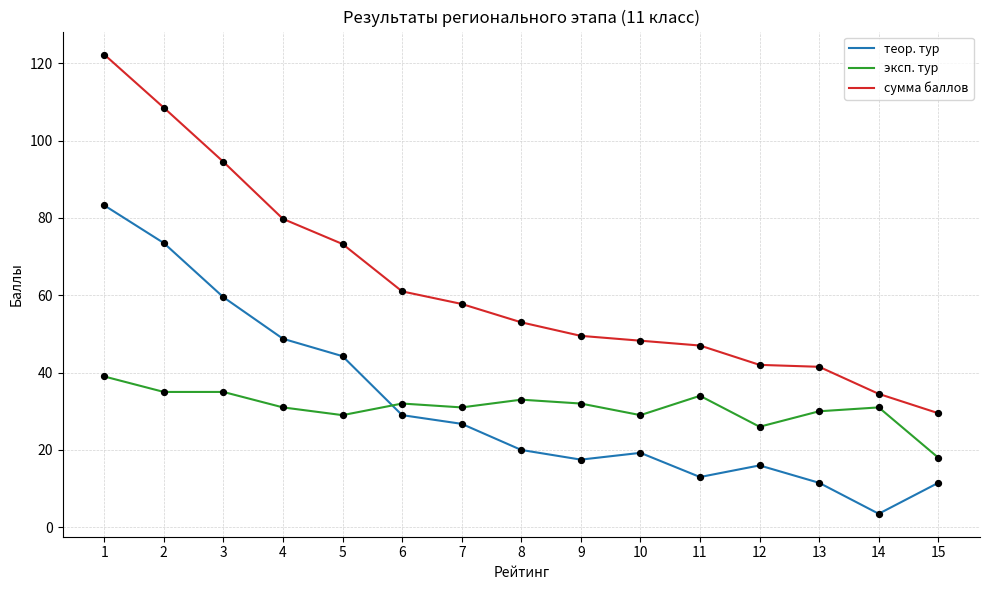

At how many categories does at least one series exceed 11?

15